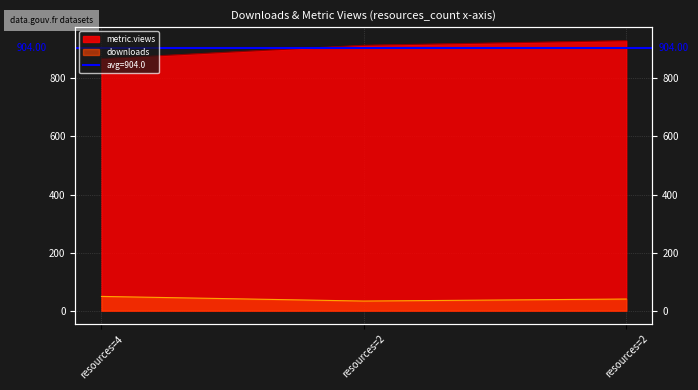

At which label does downloads reach its minimum?

resources=2